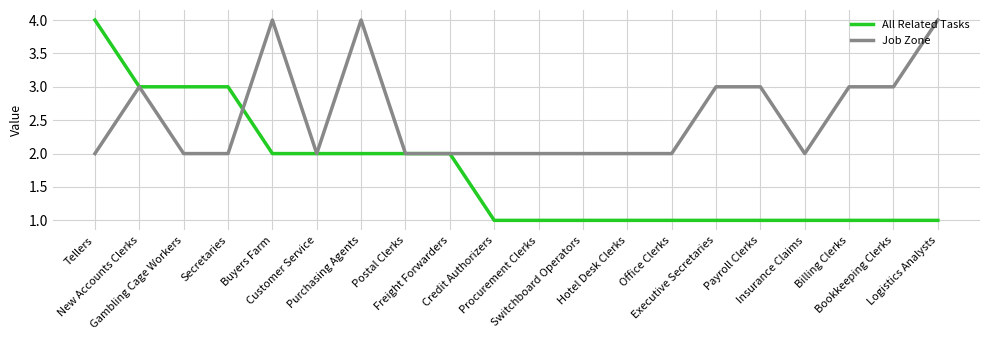

True or false: All Related Tasks has a value of 2 at Customer Service.

True